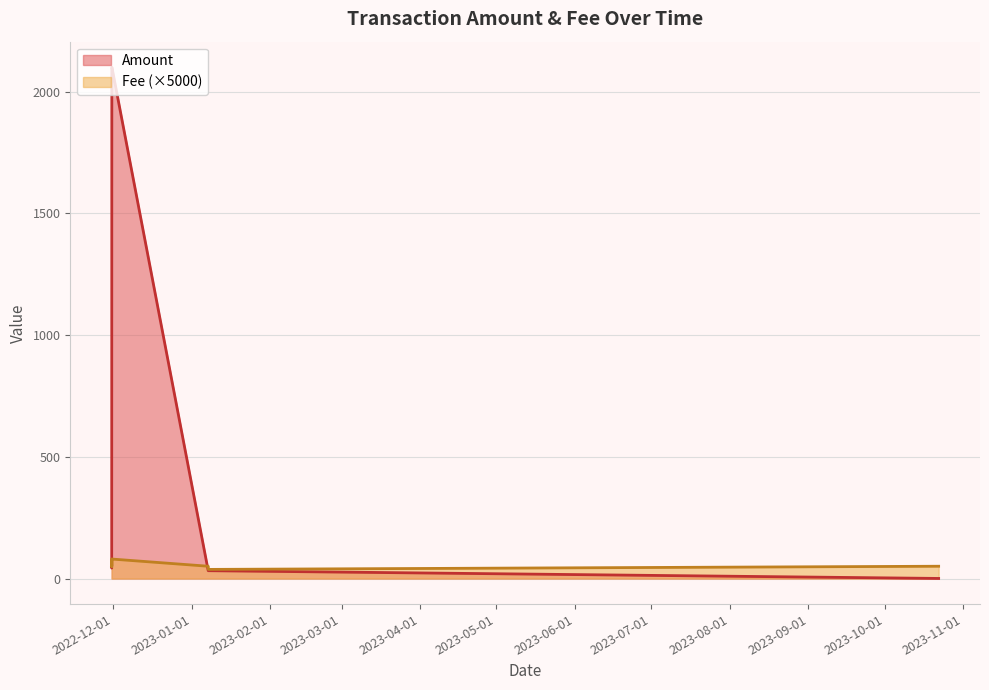

Between 2022-11-30 12:51 and 2022-11-30 10:12, which is larger?

2022-11-30 12:51